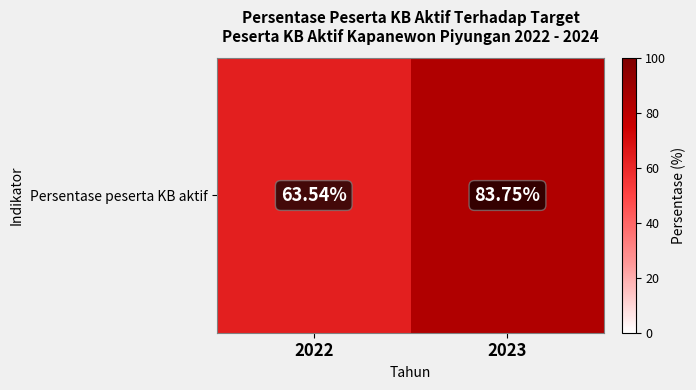

Count the number of data series in this chart.

1